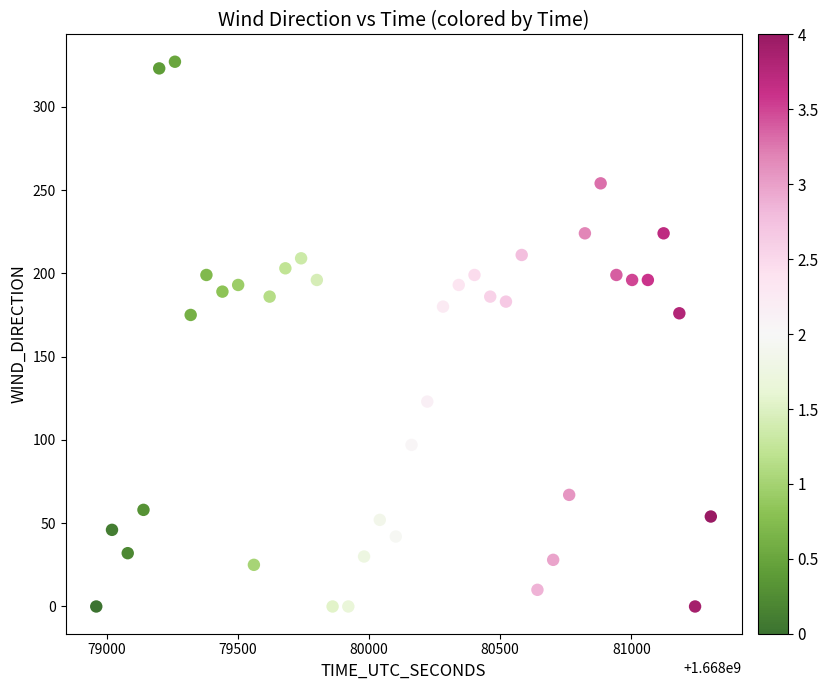

What is the range of X values (max minus min)?

2343